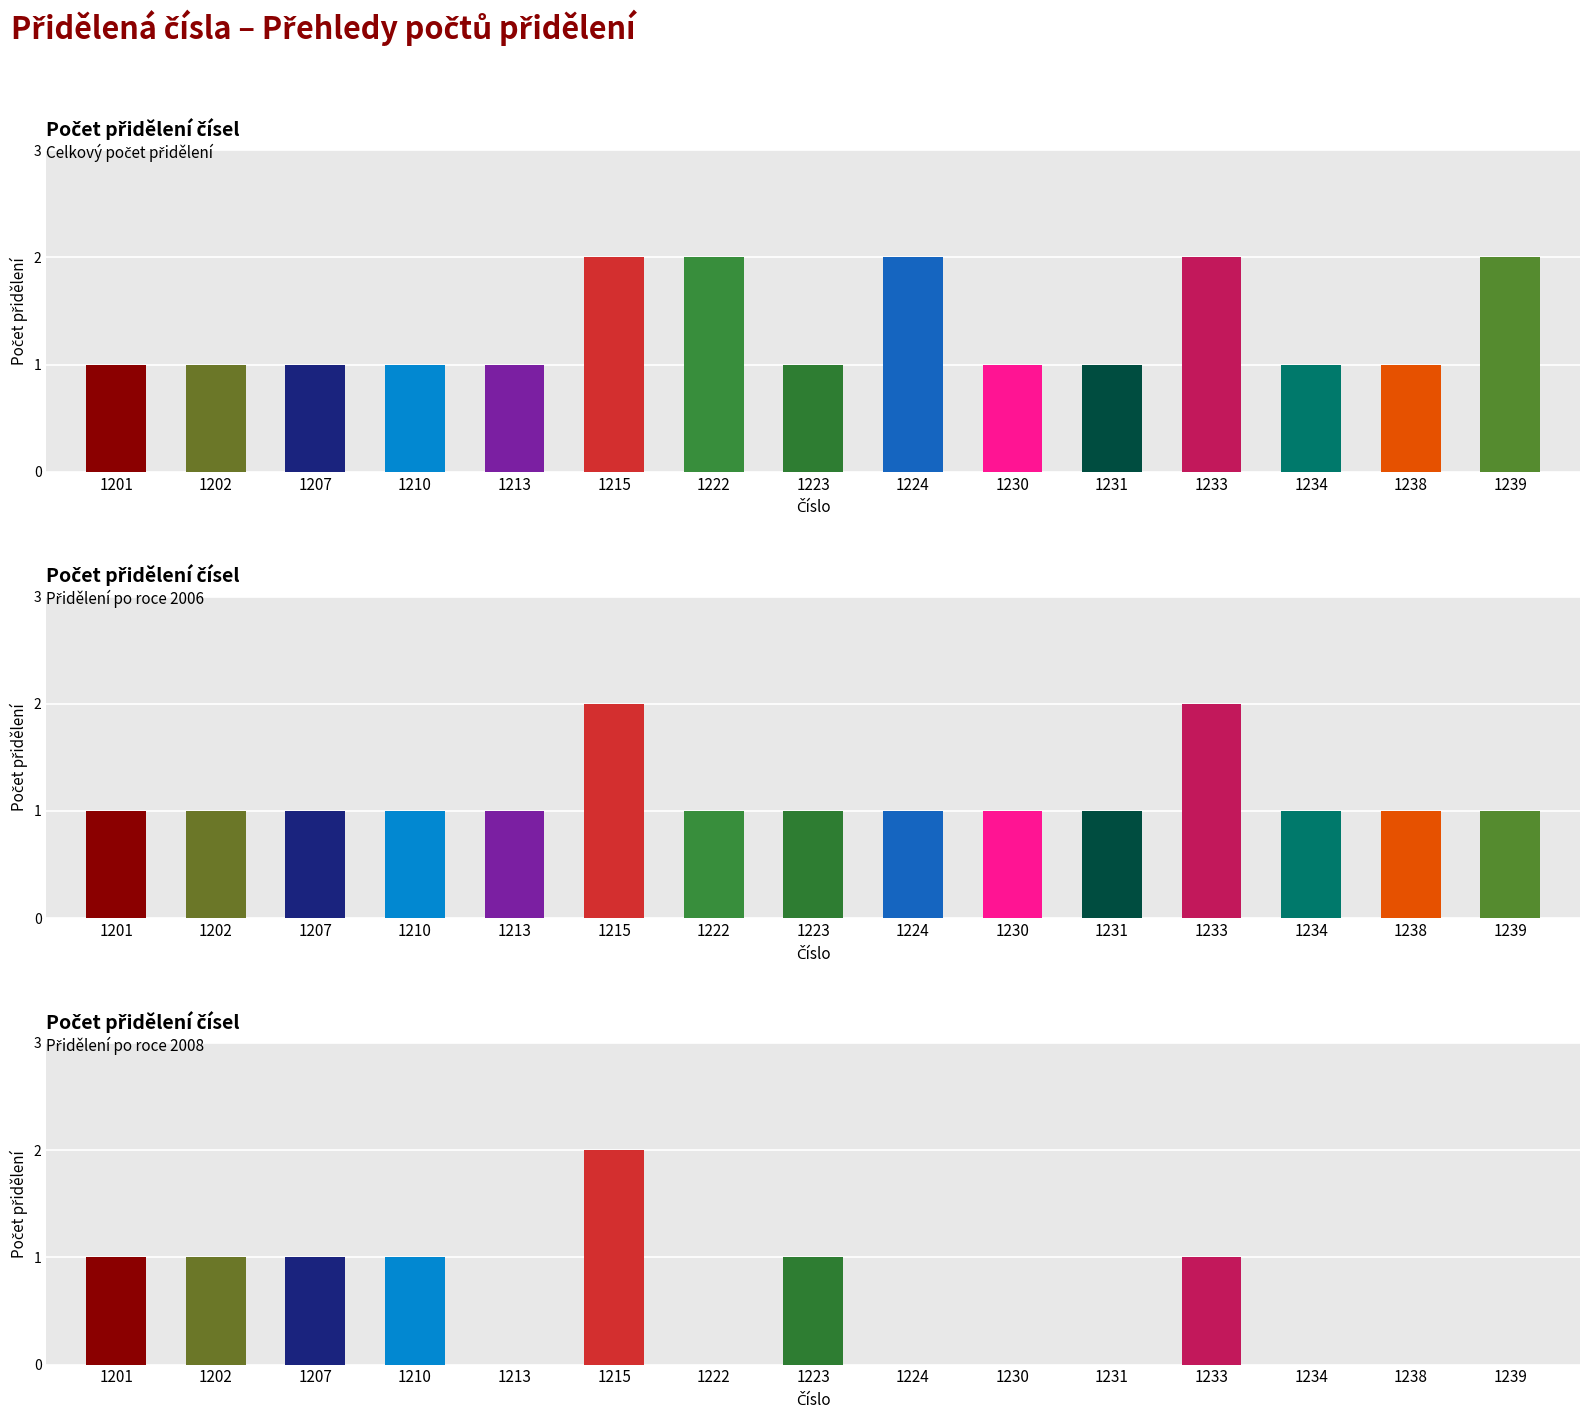

What is the difference between the second highest and minimum values?

1